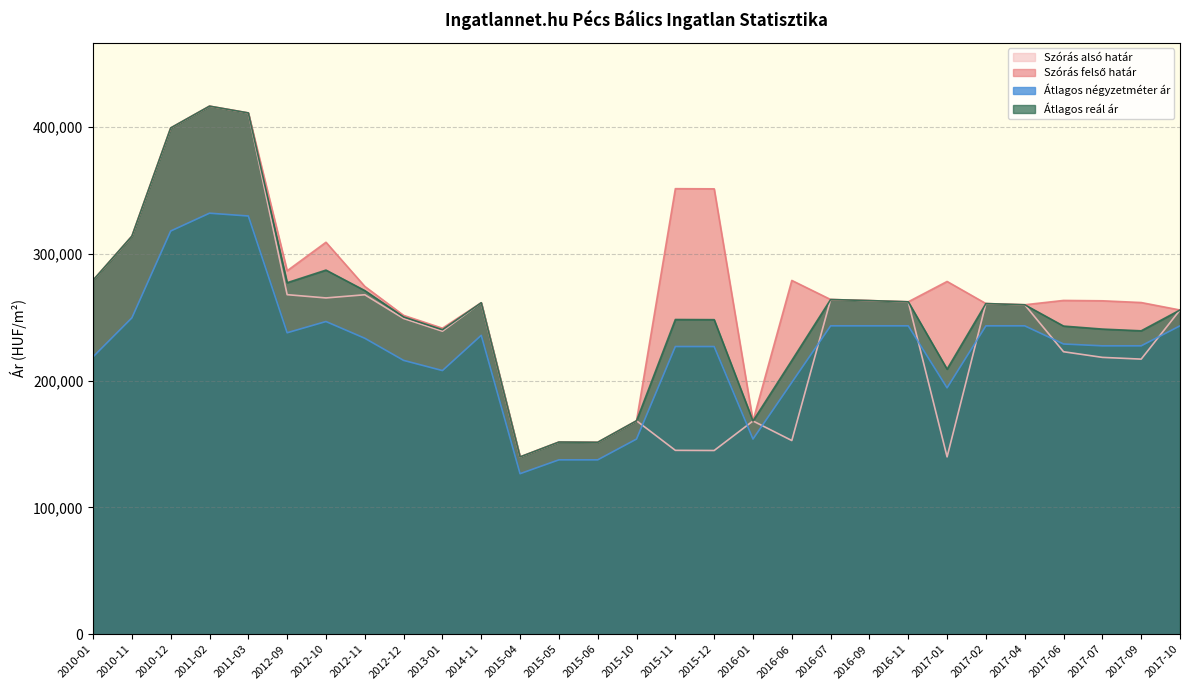

At which category is the sum across all series the highest?

2011-02